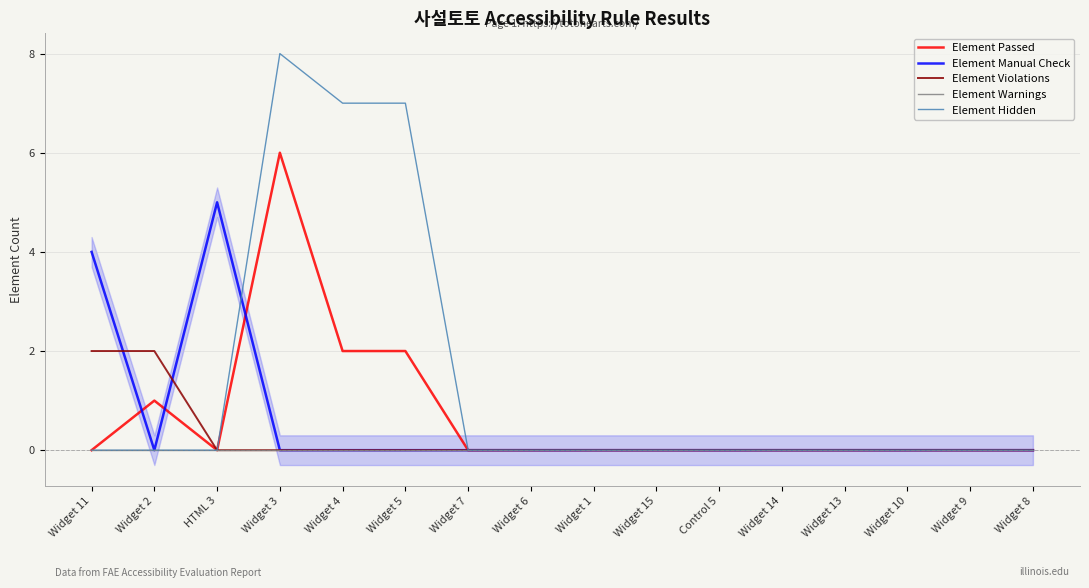

At how many categories does at least one series exceed 5?

3